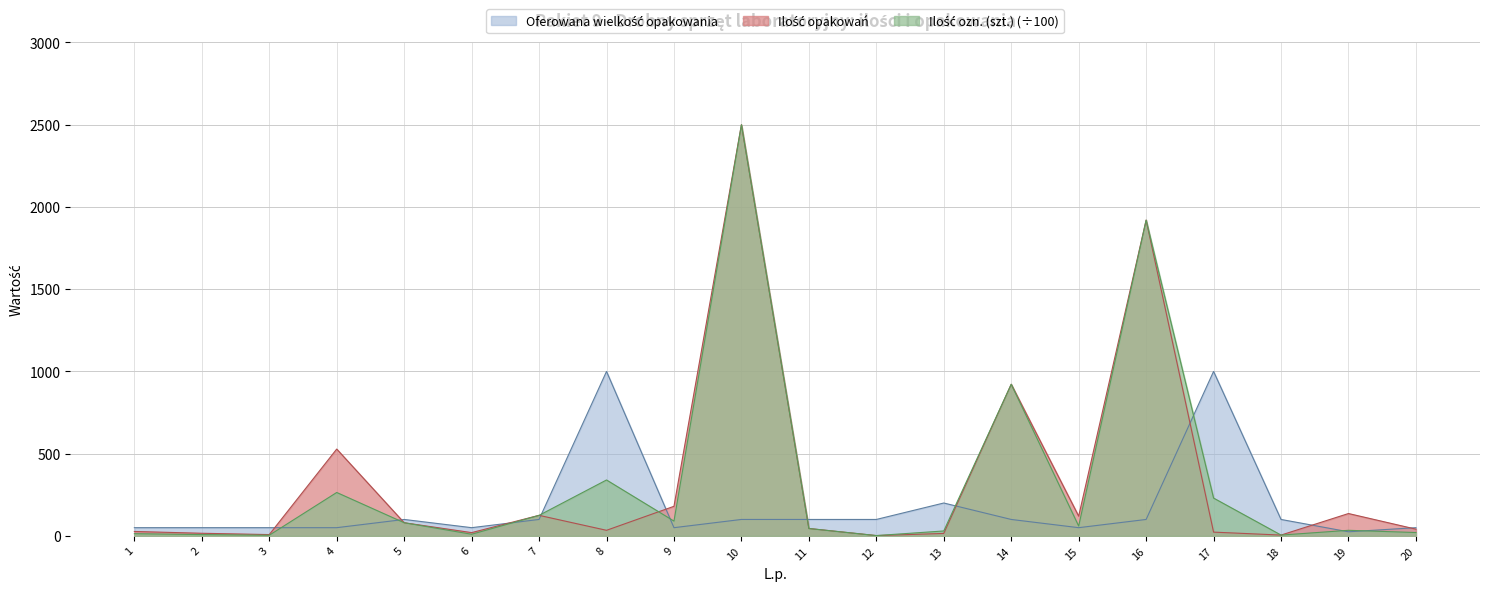

How many lines are shown in the chart?

3